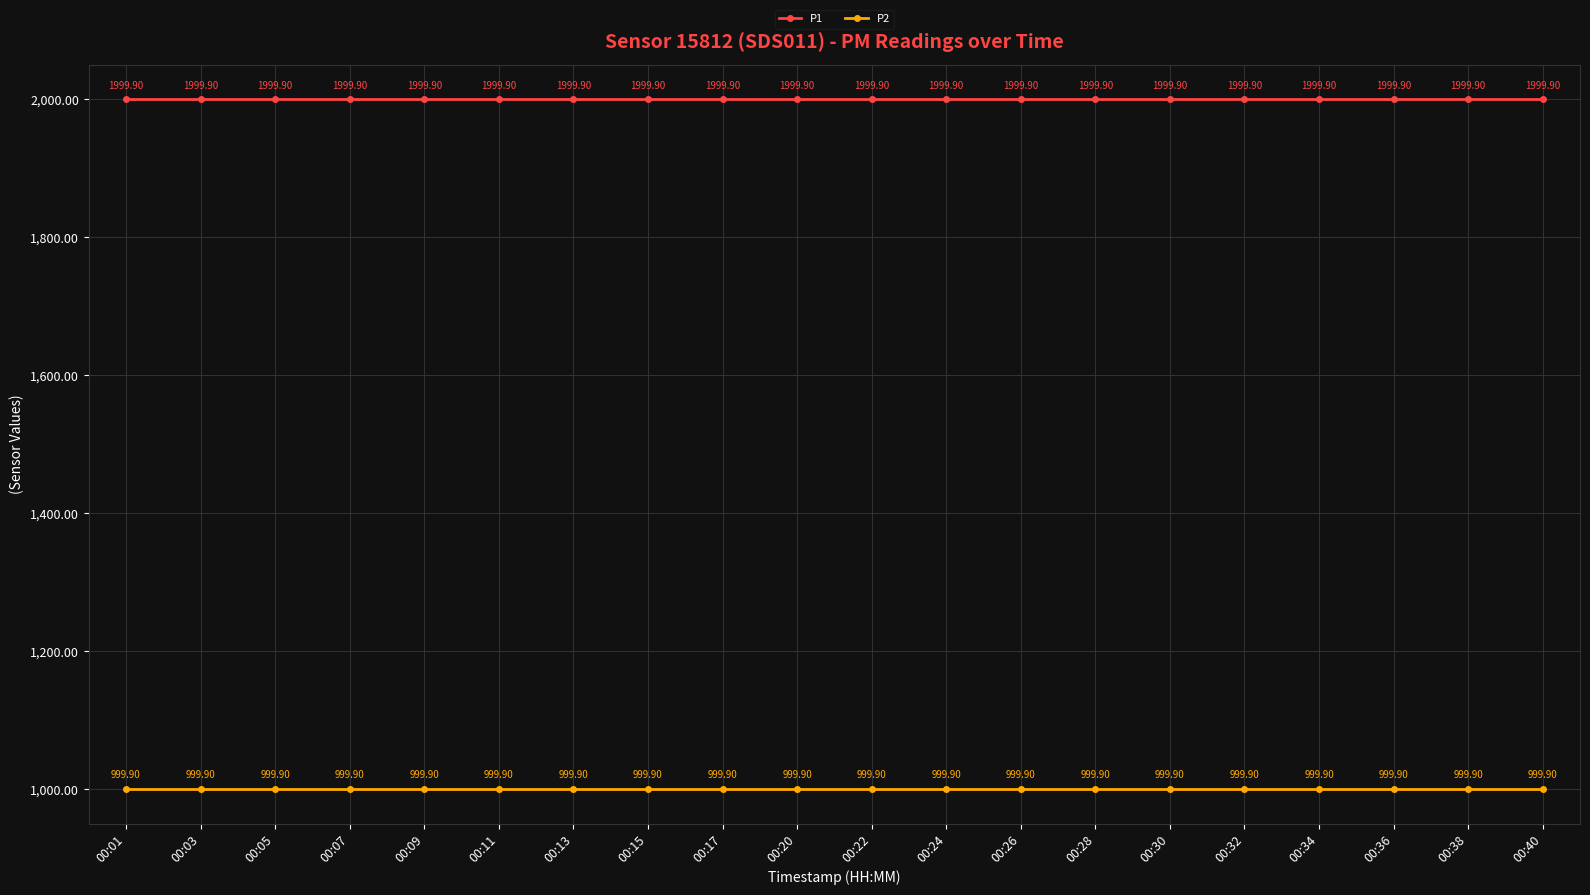

What is the total value across all series at 00:28?

2999.8